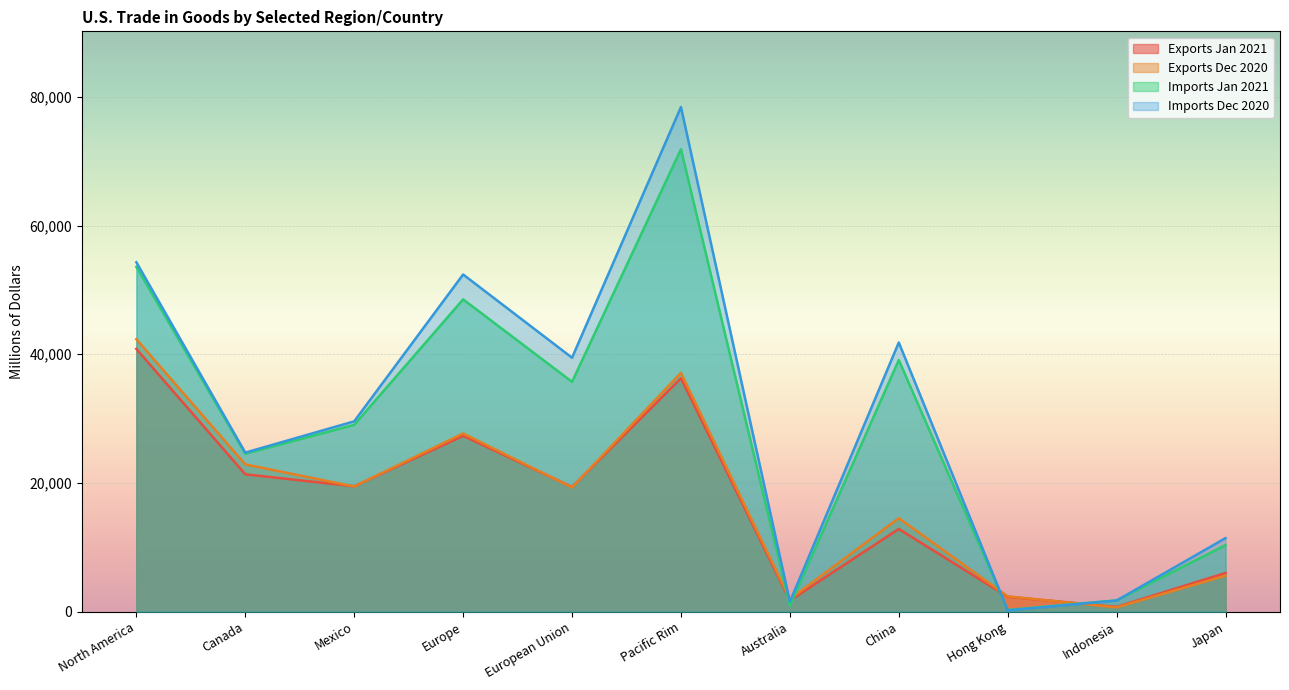

True or false: Exports Dec 2020 has a value of 2386 at Hong Kong.

True